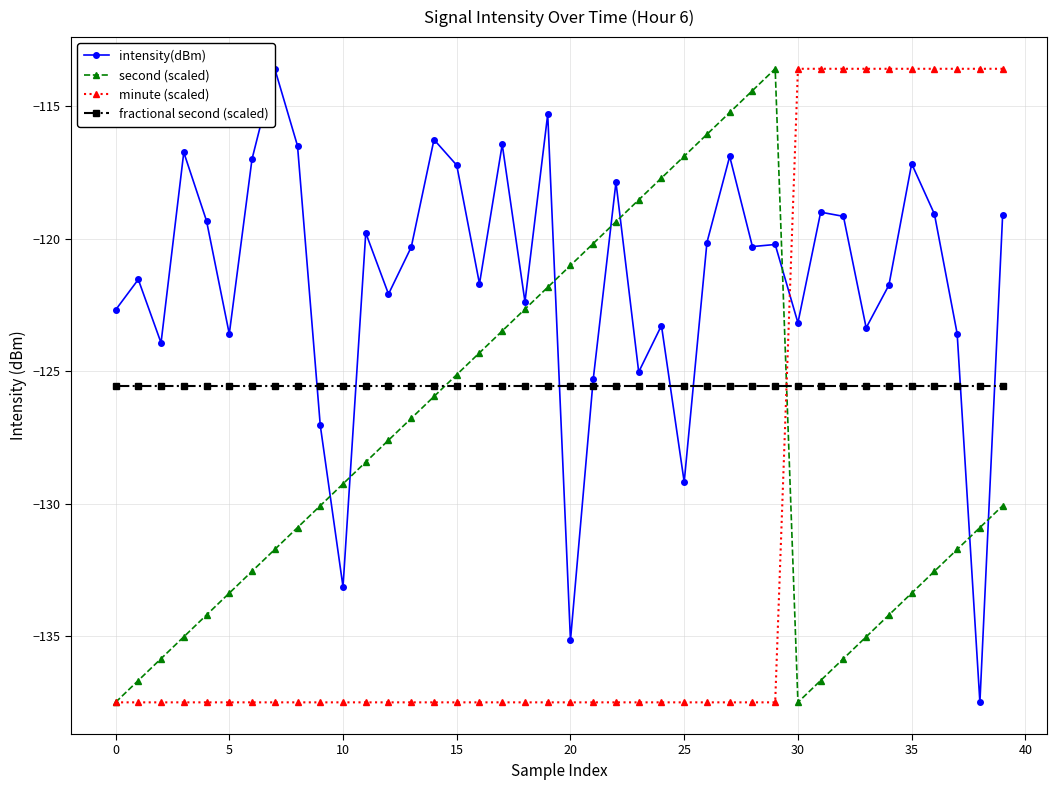

What are all the series names shown in the legend?

intensity(dBm), second (scaled), minute (scaled), fractional second (scaled)